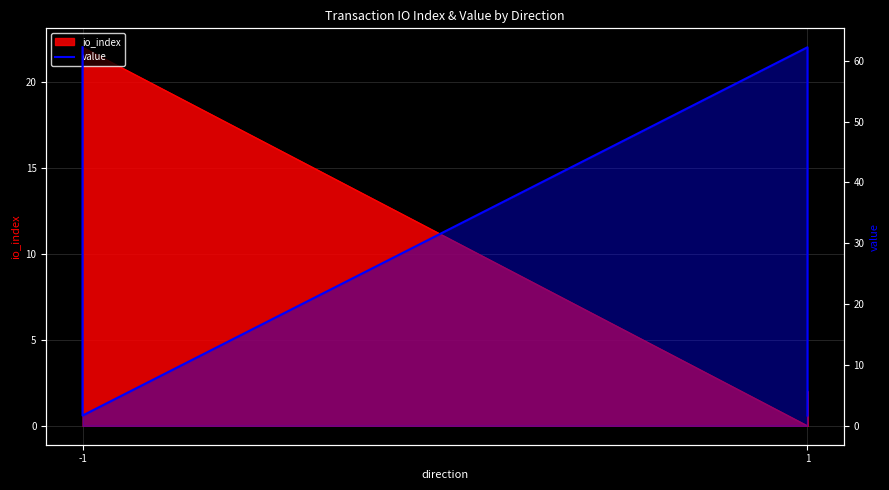

At which category does the chart reach its peak across all series?

-1